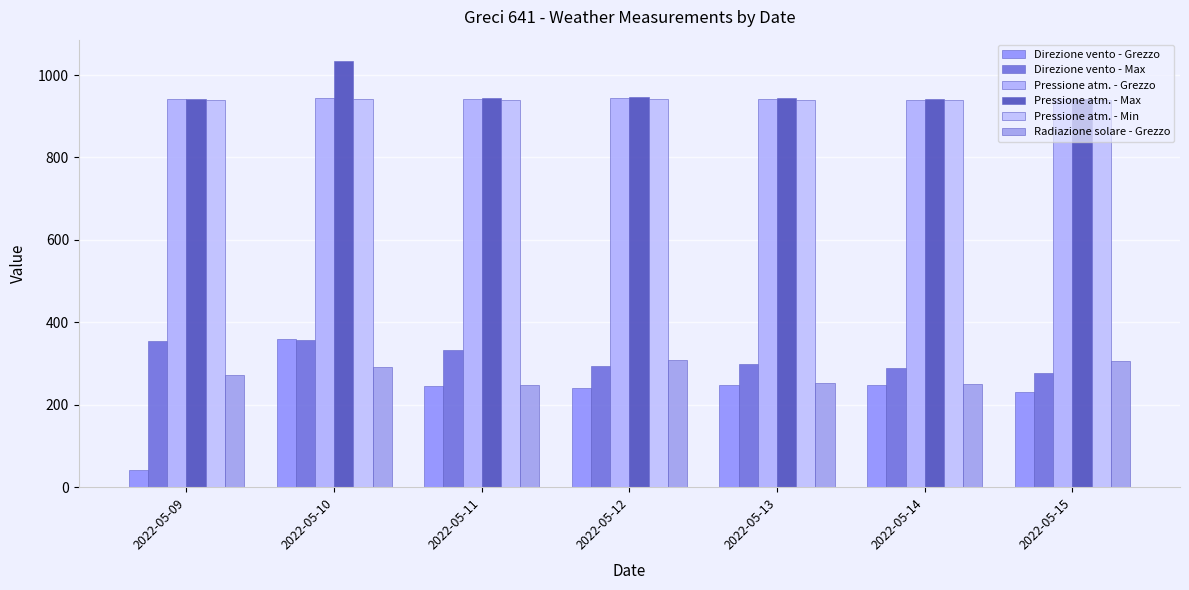

How many data points does each series have?

7